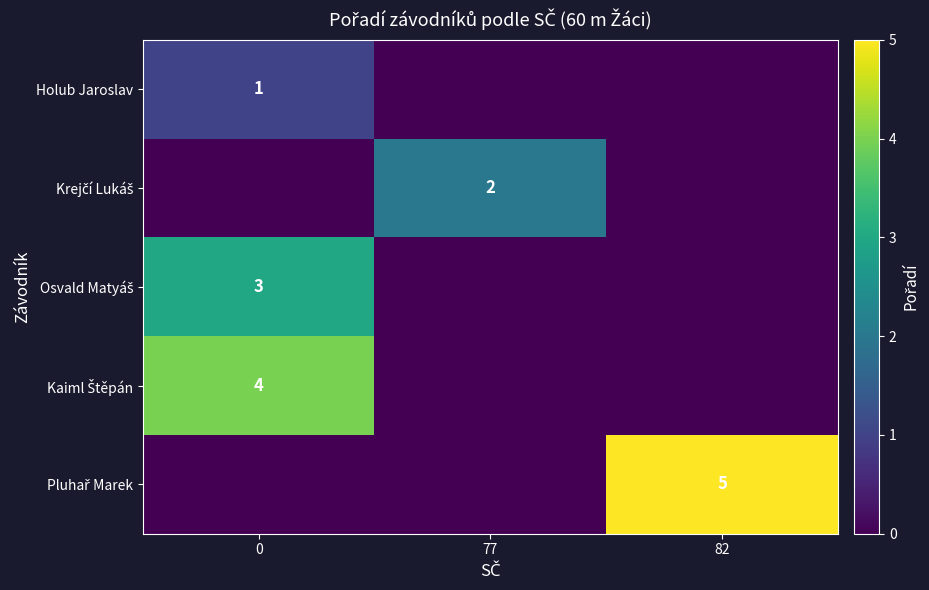

How many values in the Krejčí Lukáš series exceed 0?

1